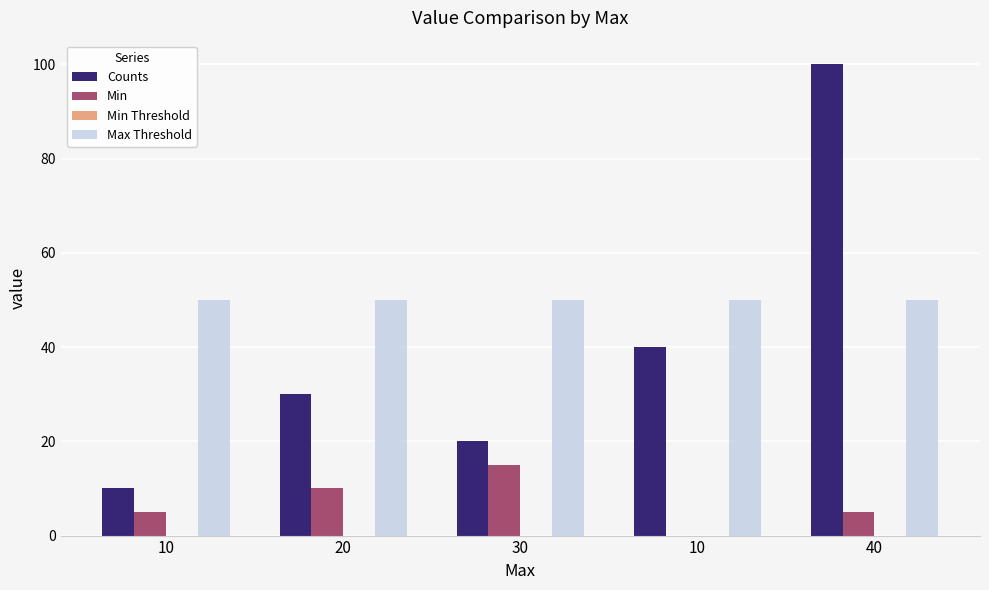

What is the label of the 2nd bar from the left?

20